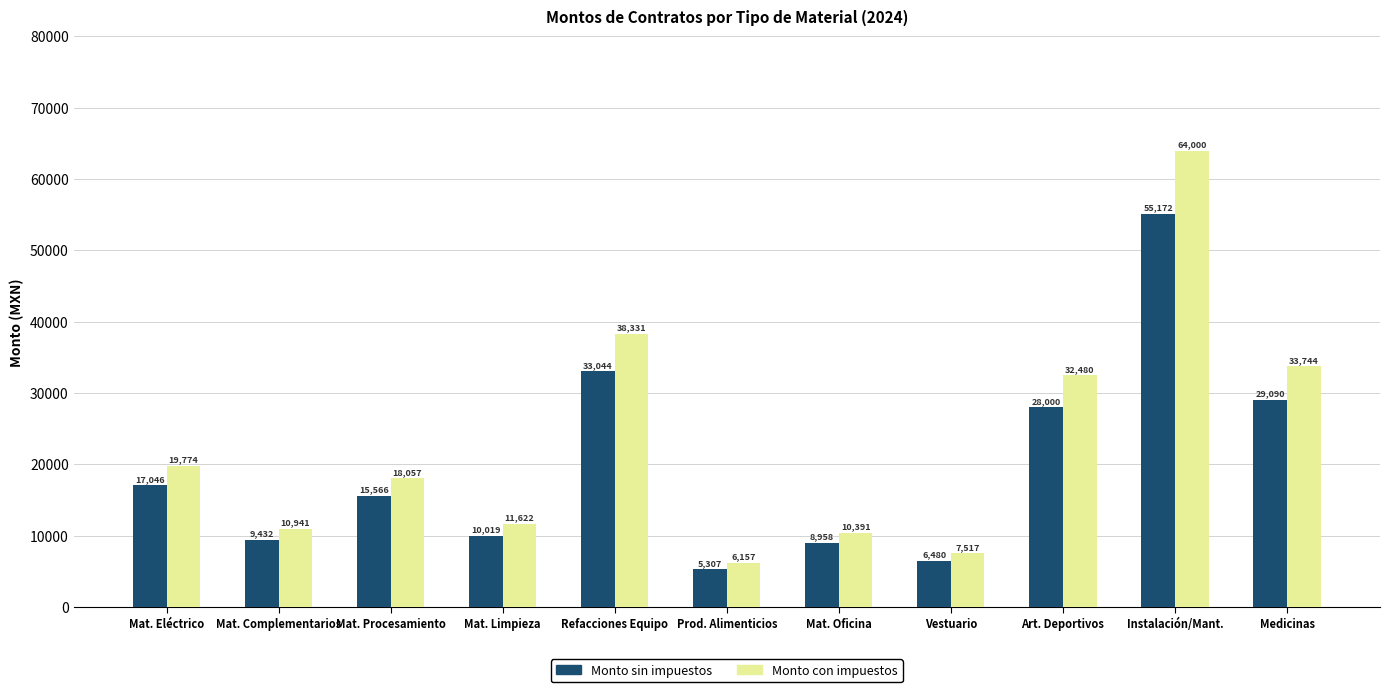

At which label does Monto con impuestos first exceed 18056?

Mat. Eléctrico